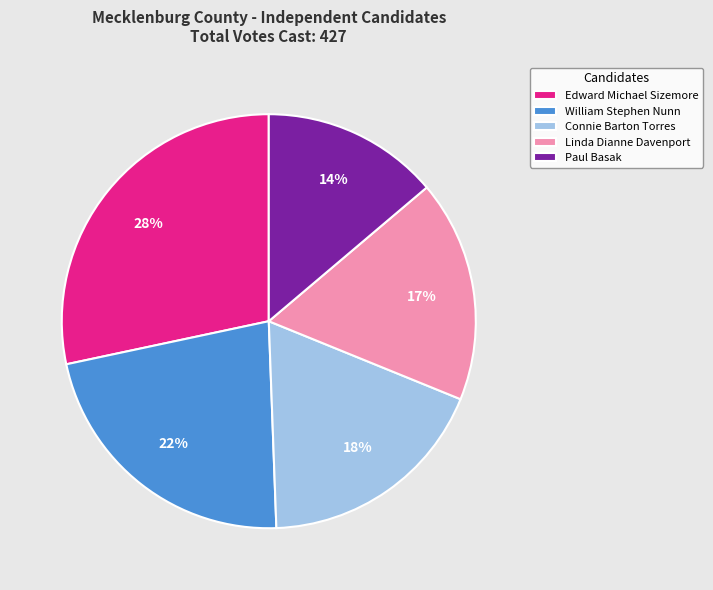

Does William Stephen Nunn account for over 50% of the chart?

No